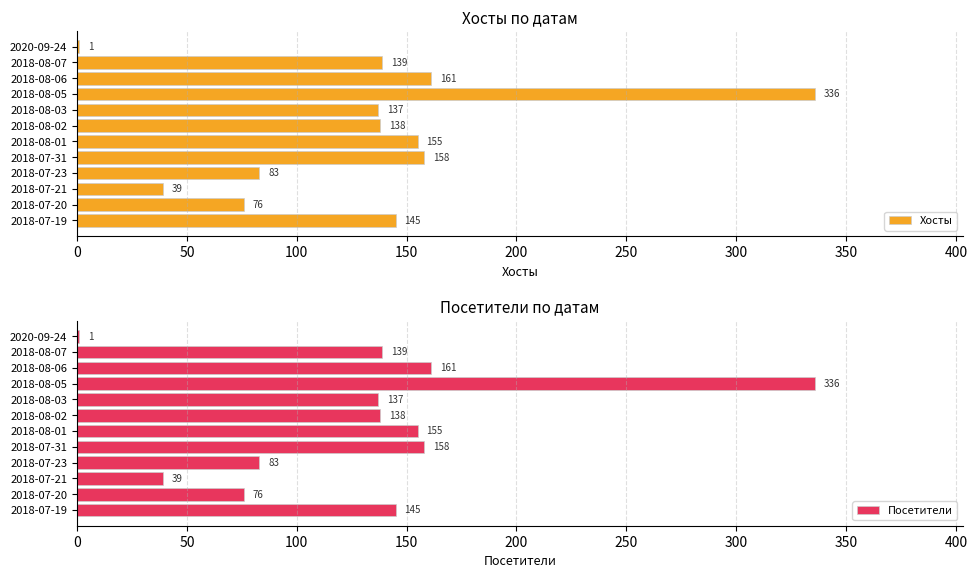

What are all the series names shown in the legend?

Хосты, Посетители